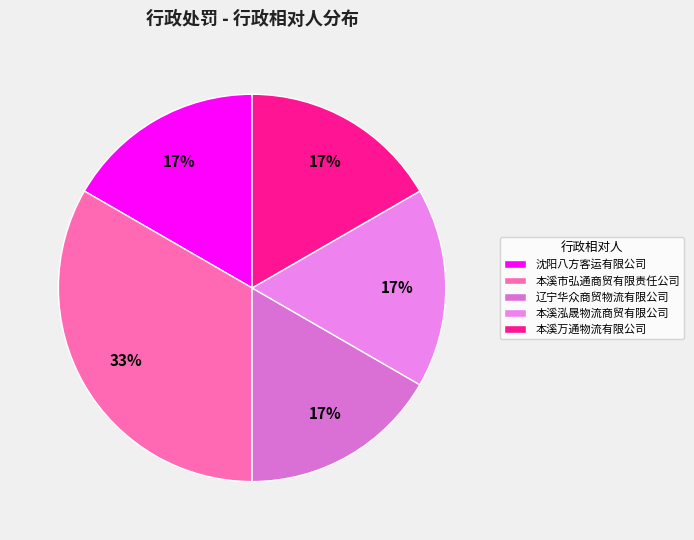

Does 本溪泓晟物流商贸有限公司 represent more than half of the total?

No